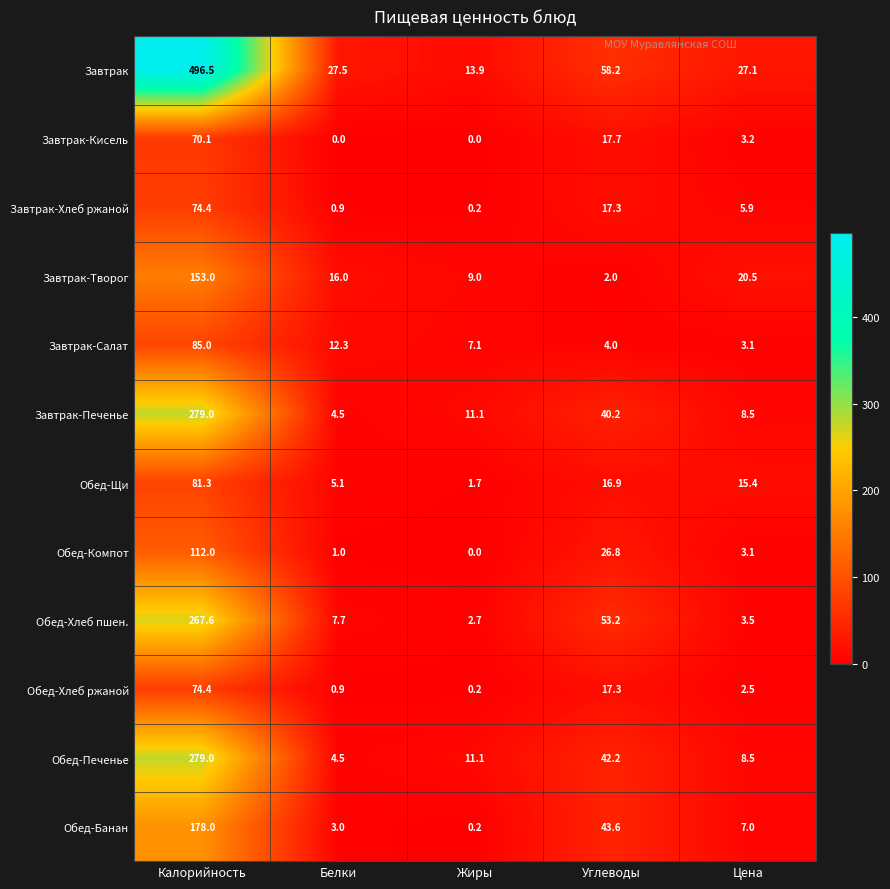

What value does the Обед-Компот series have at Калорийность?

112.0